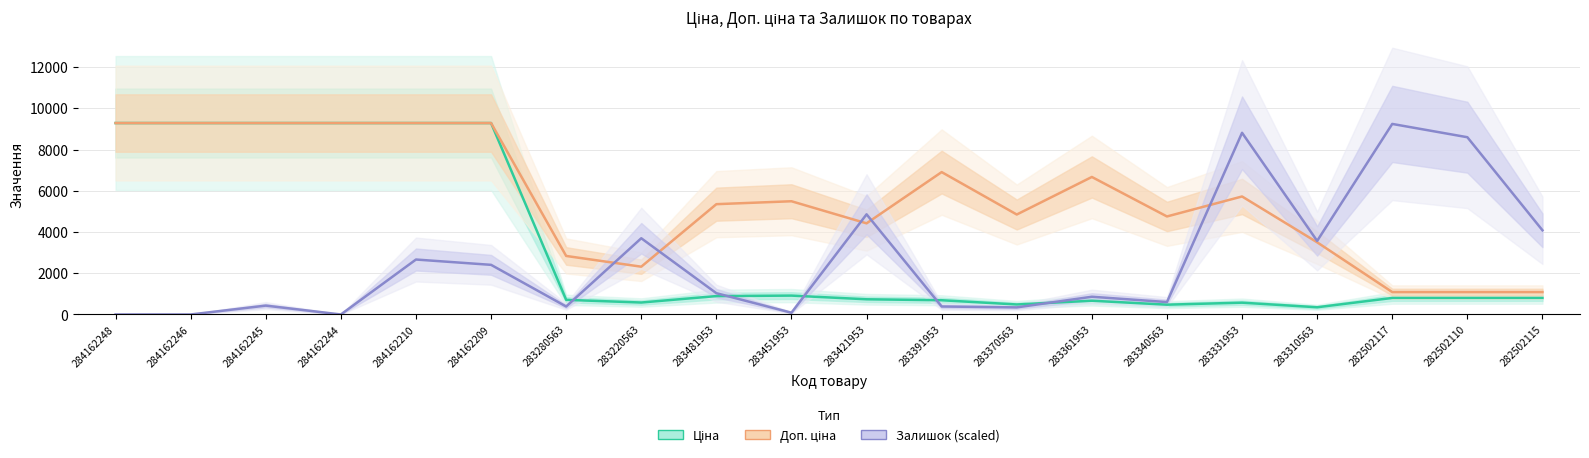

At which category is the sum across all series the highest?

284162210